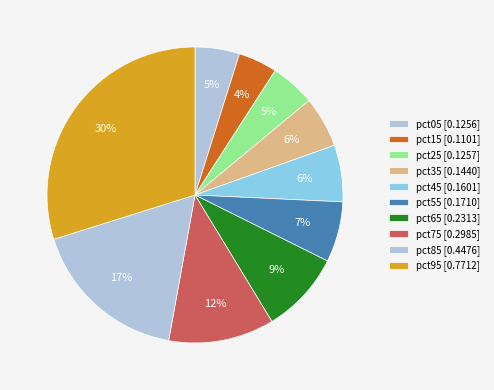

Count the number of slices in the pie.

10